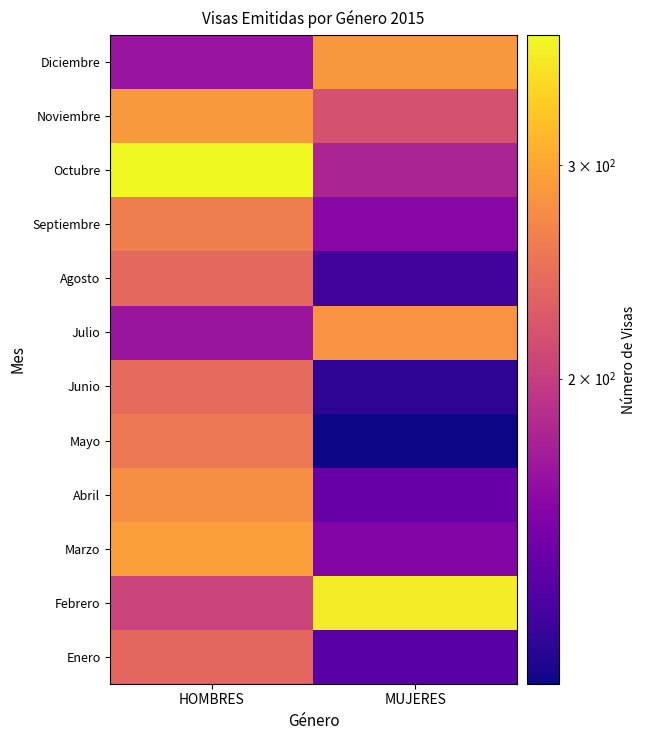

Reading left to right, extract all data points from this chart.

Enero: 238	136
Febrero: 205	370
Marzo: 293	156
Abril: 276	142
Mayo: 255	112
Junio: 241	120
Julio: 168	281
Agosto: 239	127
Septiembre: 261	159
Octubre: 384	179
Noviembre: 287	218
Diciembre: 167	285